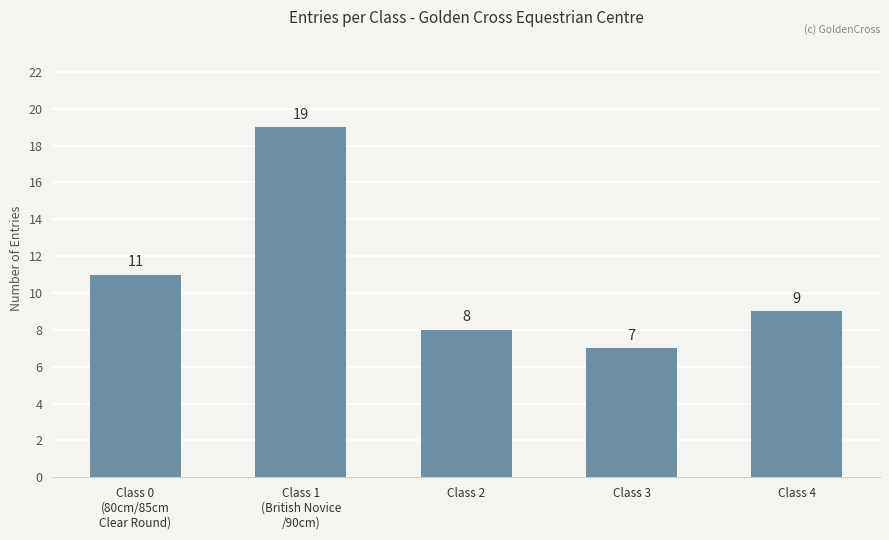

Reading left to right, what are all the values shown in this chart?

Class 0
(80cm/85cm
Clear Round)=11	Class 1
(British Novice
/90cm)=19	Class 2=8	Class 3=7	Class 4=9